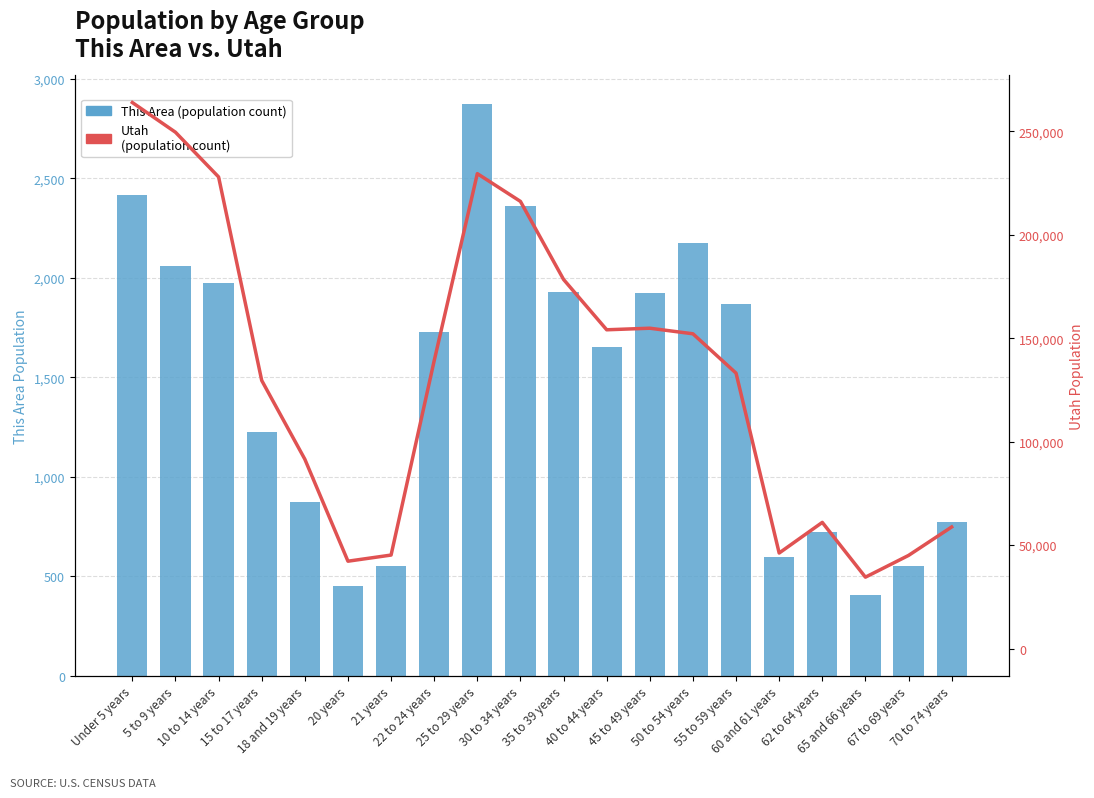

What is the difference between the highest and lowest values at 55 to 59 years?

131252